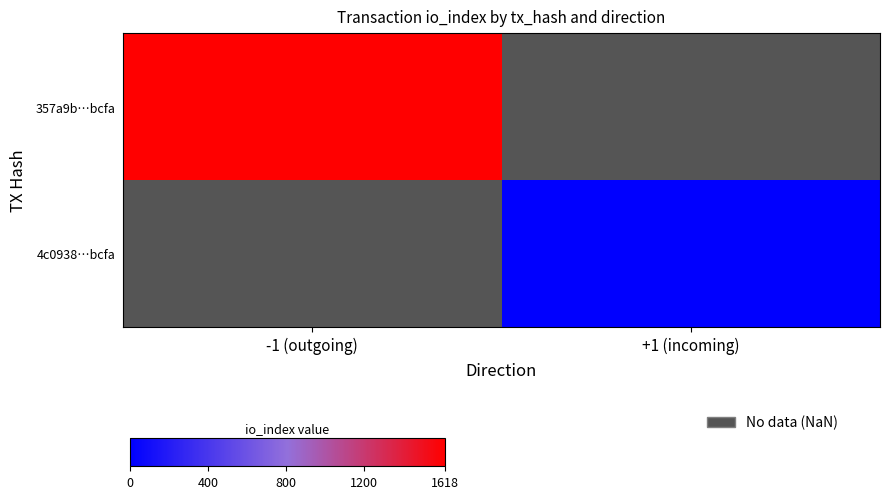

Count the number of data series in this chart.

2